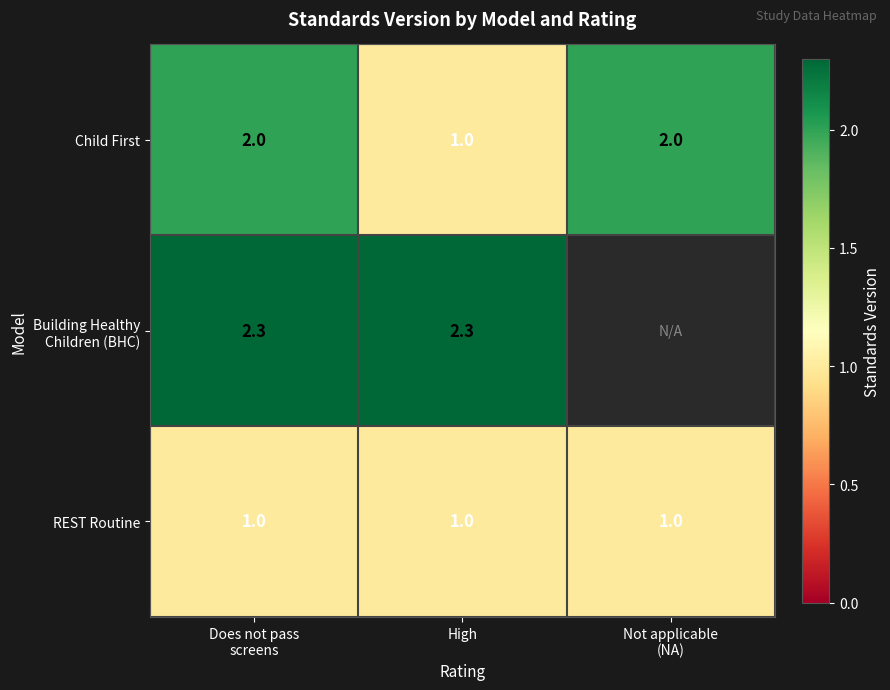

What is the average value of the REST Routine series?

1.0